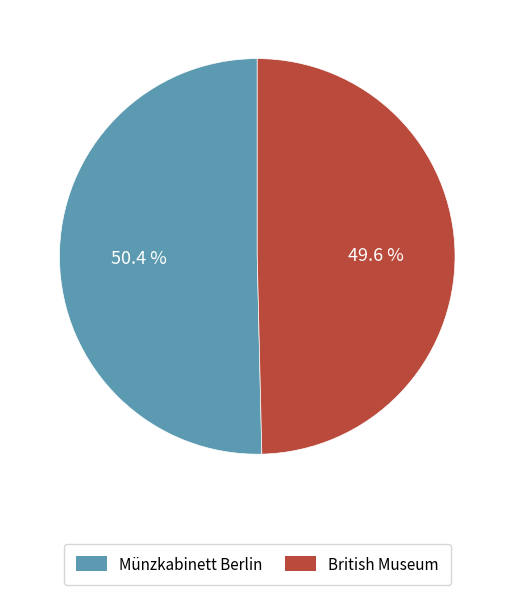

What percentage do British Museum and Münzkabinett Berlin together represent?

100.0%